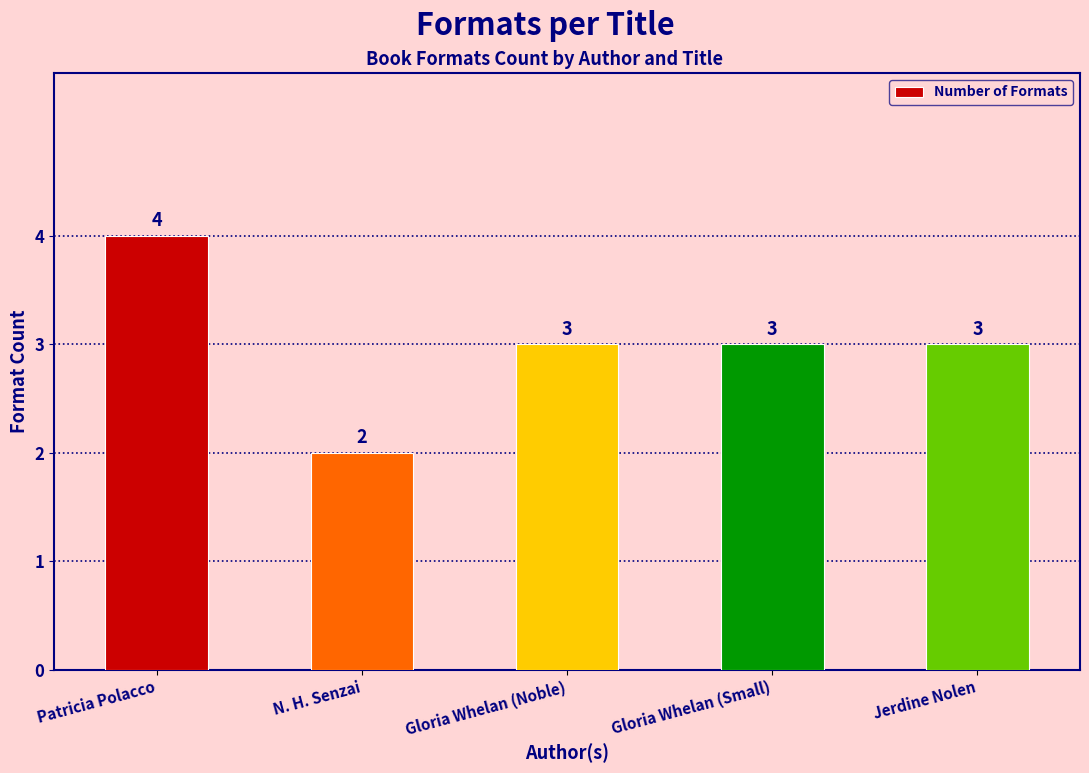

Read the value at Jerdine Nolen.

3